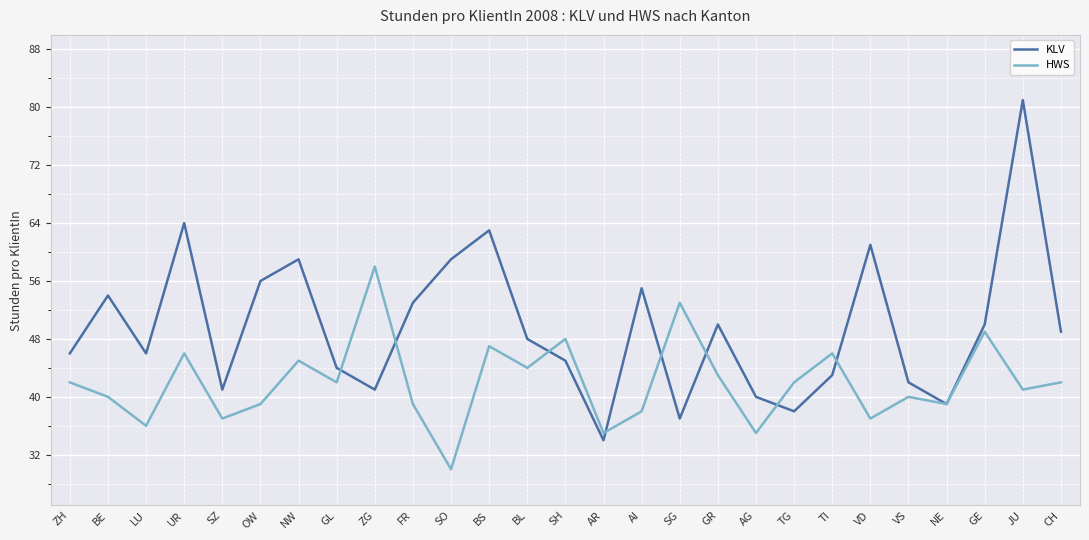

At which category does HWS reach its first local peak?

UR